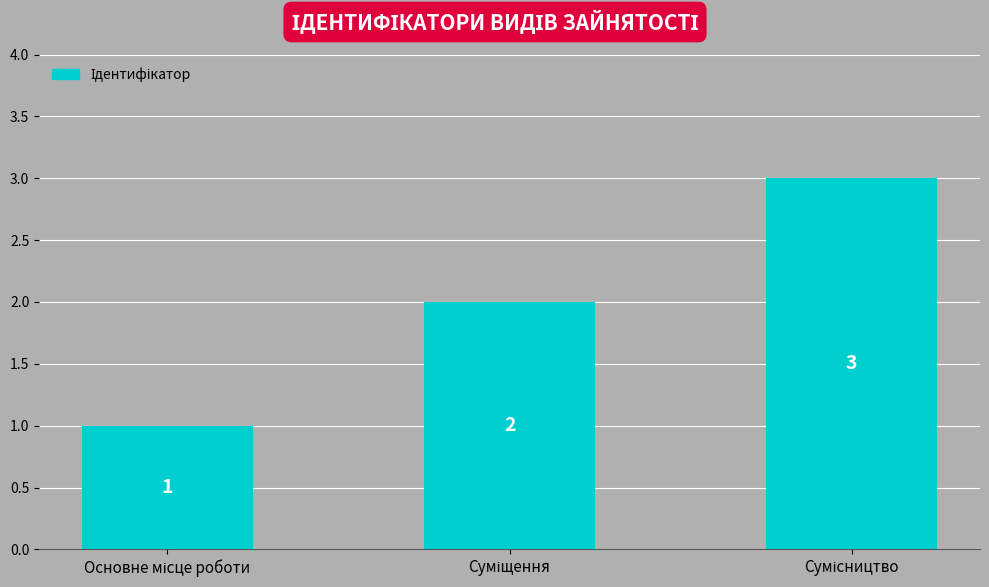

Count the values in the range 1 to 3.

3